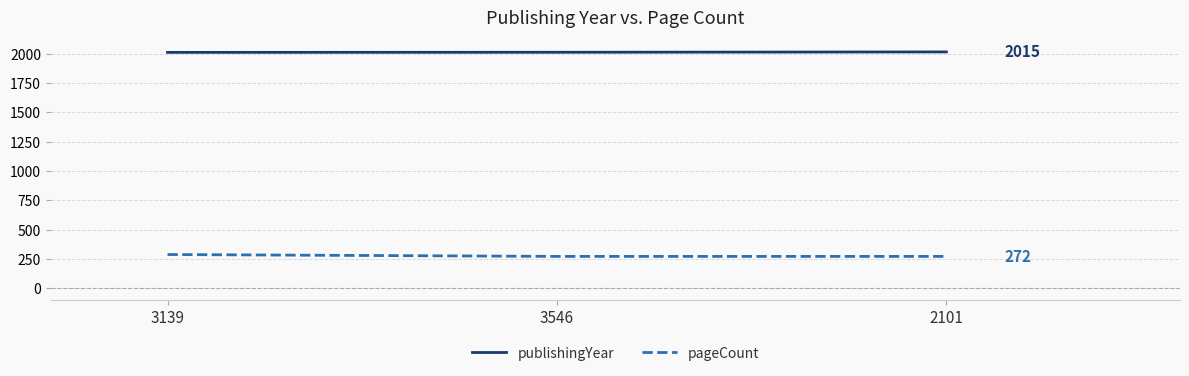

What is the difference between the maximum and second lowest values in the pageCount series?

16